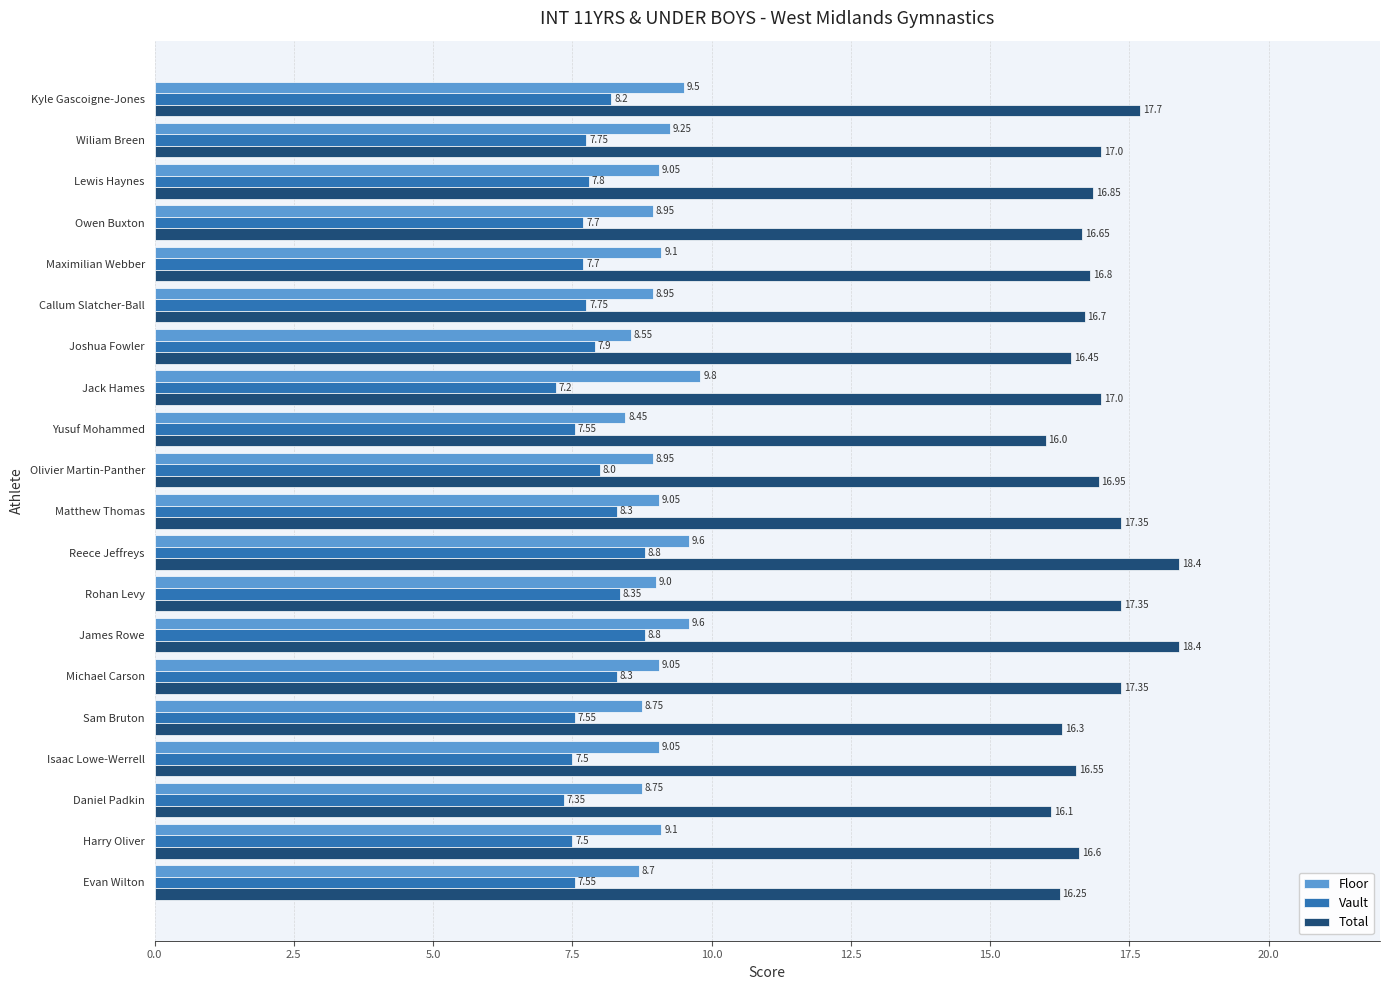

Which label corresponds to the smallest value in the chart?

Jack Hames